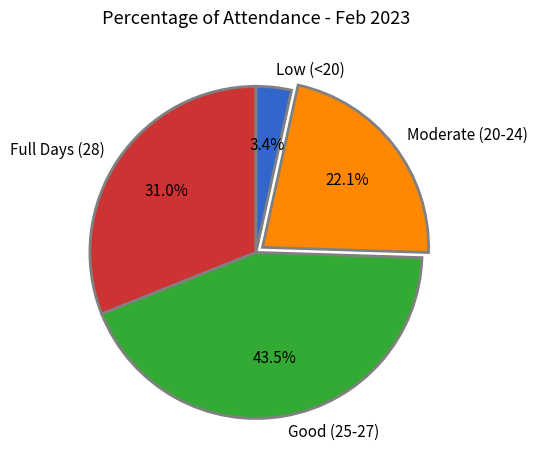

Which category has the biggest portion of the pie?

Good (25-27)